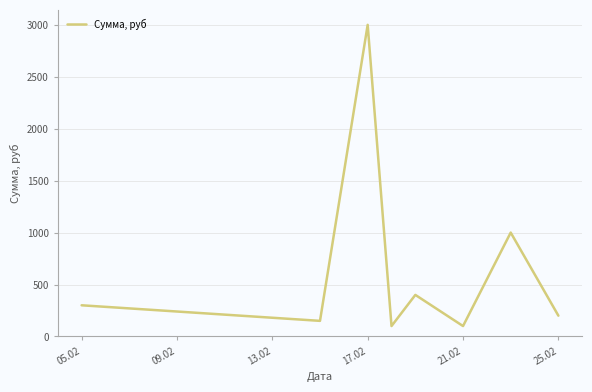

What is the smallest value displayed?

100